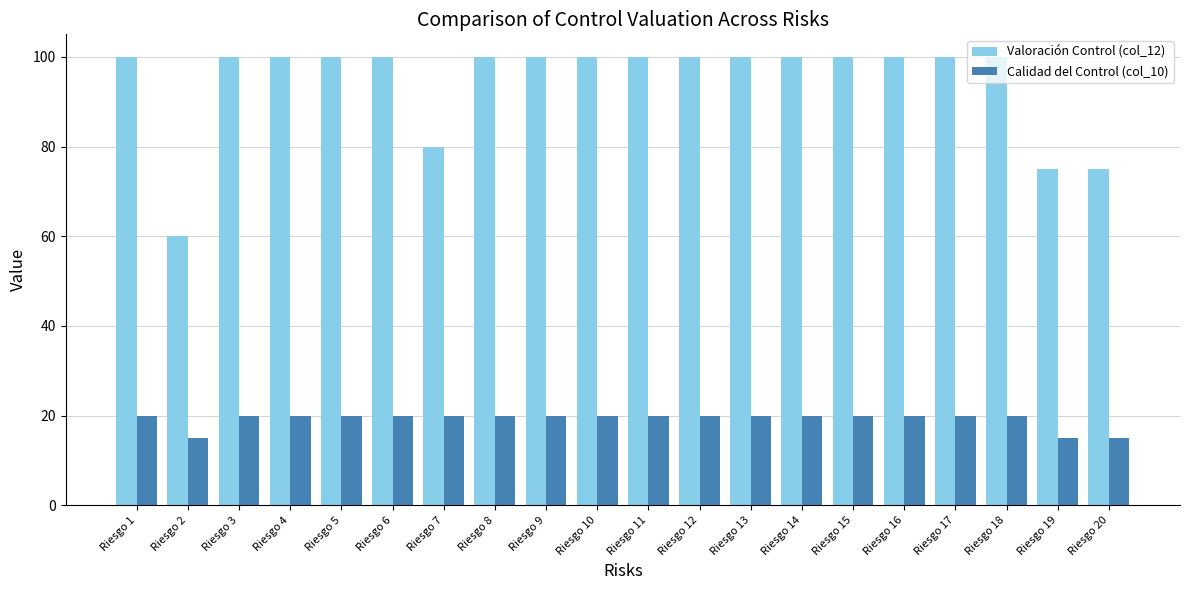

What is the value of the Valoración Control (col_12) bar at the 14th from the left?

100